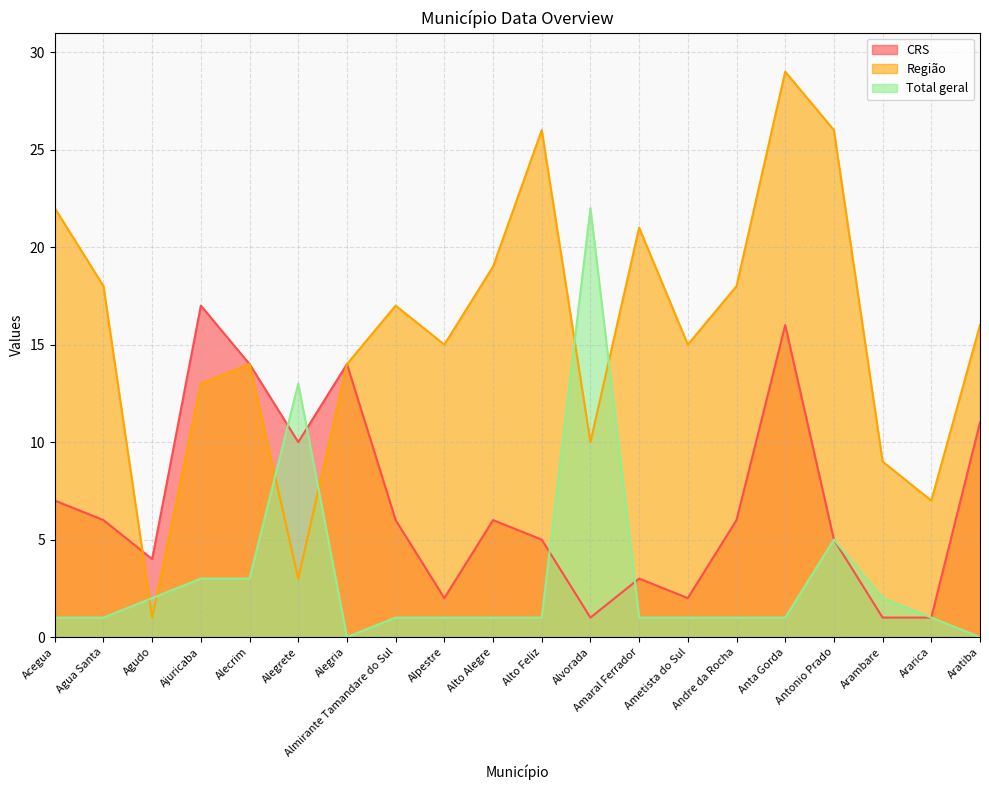

What is the spread (max minus min) of values at Agudo?

3